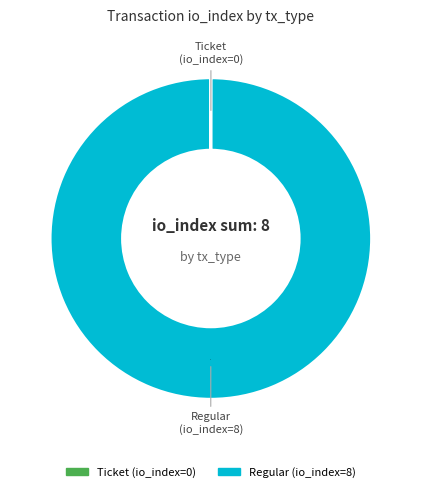

What is the largest slice in the pie chart?

Regular